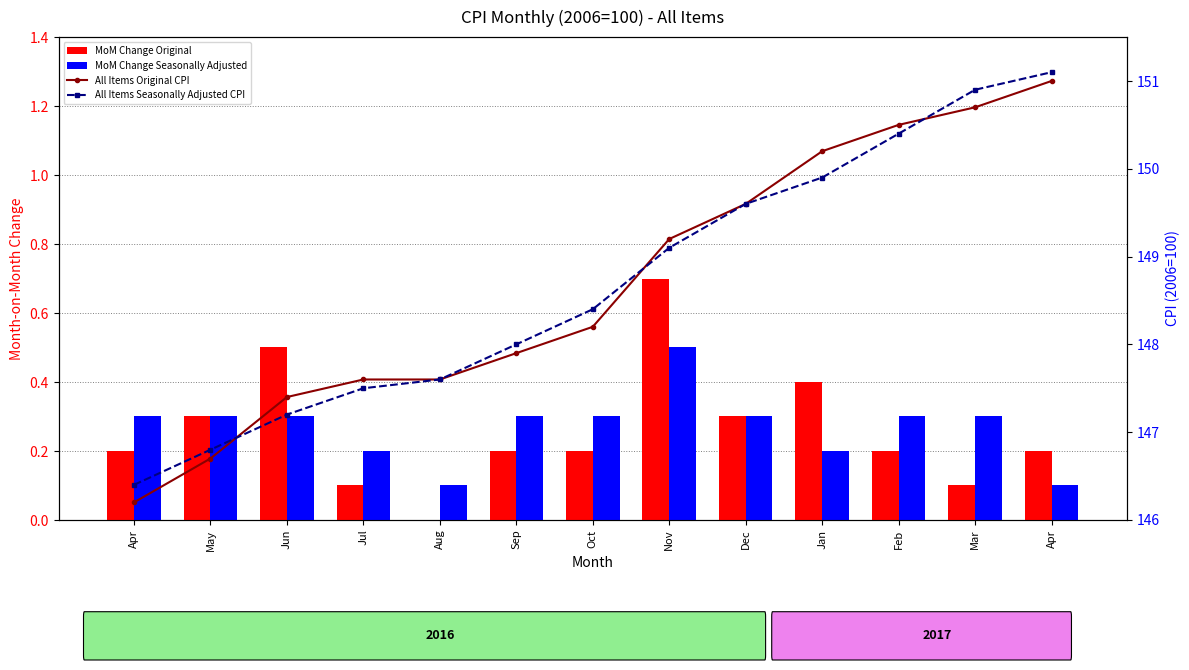

At which label is All Items Original CPI closest to 148?

Sep